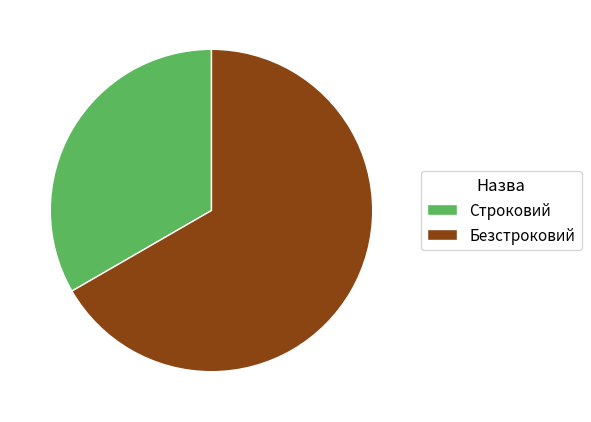

Combined, do Безстроковий and Строковий account for over 50%?

Yes